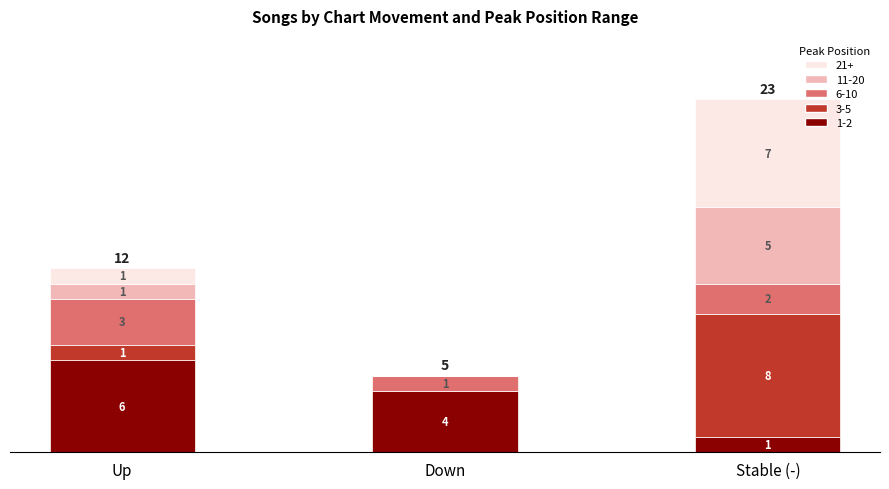

The 1-2 series shows 6 at Down. True or false?

False